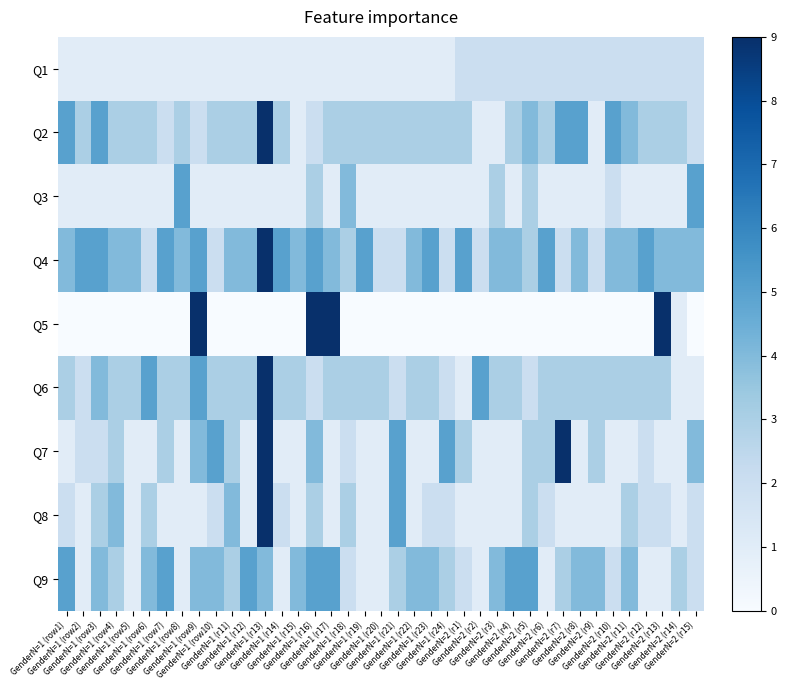

Reading right to left, list all the values displayed in this chart.

Q1: GenderN=2 (r15)=2	GenderN=2 (r14)=2	GenderN=2 (r13)=2	GenderN=2 (r12)=2	GenderN=2 (r11)=2	GenderN=2 (r10)=2	GenderN=2 (r9)=2	GenderN=2 (r8)=2	GenderN=2 (r7)=2	GenderN=2 (r6)=2	GenderN=2 (r5)=2	GenderN=2 (r4)=2	GenderN=2 (r3)=2	GenderN=2 (r2)=2	GenderN=2 (r1)=2	GenderN=1 (r24)=1	GenderN=1 (r23)=1	GenderN=1 (r22)=1	GenderN=1 (r21)=1	GenderN=1 (r20)=1	GenderN=1 (r19)=1	GenderN=1 (r18)=1	GenderN=1 (r17)=1	GenderN=1 (r16)=1	GenderN=1 (r15)=1	GenderN=1 (r14)=1	GenderN=1 (r13)=1	GenderN=1 (r12)=1	GenderN=1 (r11)=1	GenderN=1 (row10)=1	GenderN=1 (row9)=1	GenderN=1 (row8)=1	GenderN=1 (row7)=1	GenderN=1 (row6)=1	GenderN=1 (row5)=1	GenderN=1 (row4)=1	GenderN=1 (row3)=1	GenderN=1 (row2)=1	GenderN=1 (row1)=1
Q2: GenderN=2 (r15)=2	GenderN=2 (r14)=3	GenderN=2 (r13)=3	GenderN=2 (r12)=3	GenderN=2 (r11)=4	GenderN=2 (r10)=5	GenderN=2 (r9)=1	GenderN=2 (r8)=5	GenderN=2 (r7)=5	GenderN=2 (r6)=3	GenderN=2 (r5)=4	GenderN=2 (r4)=3	GenderN=2 (r3)=1	GenderN=2 (r2)=1	GenderN=2 (r1)=3	GenderN=1 (r24)=3	GenderN=1 (r23)=3	GenderN=1 (r22)=3	GenderN=1 (r21)=3	GenderN=1 (r20)=3	GenderN=1 (r19)=3	GenderN=1 (r18)=3	GenderN=1 (r17)=3	GenderN=1 (r16)=2	GenderN=1 (r15)=1	GenderN=1 (r14)=3	GenderN=1 (r13)=9	GenderN=1 (r12)=3	GenderN=1 (r11)=3	GenderN=1 (row10)=3	GenderN=1 (row9)=2	GenderN=1 (row8)=3	GenderN=1 (row7)=2	GenderN=1 (row6)=3	GenderN=1 (row5)=3	GenderN=1 (row4)=3	GenderN=1 (row3)=5	GenderN=1 (row2)=3	GenderN=1 (row1)=5
Q3: GenderN=2 (r15)=5	GenderN=2 (r14)=1	GenderN=2 (r13)=1	GenderN=2 (r12)=1	GenderN=2 (r11)=1	GenderN=2 (r10)=2	GenderN=2 (r9)=1	GenderN=2 (r8)=1	GenderN=2 (r7)=1	GenderN=2 (r6)=1	GenderN=2 (r5)=3	GenderN=2 (r4)=1	GenderN=2 (r3)=3	GenderN=2 (r2)=1	GenderN=2 (r1)=1	GenderN=1 (r24)=1	GenderN=1 (r23)=1	GenderN=1 (r22)=1	GenderN=1 (r21)=1	GenderN=1 (r20)=1	GenderN=1 (r19)=1	GenderN=1 (r18)=4	GenderN=1 (r17)=1	GenderN=1 (r16)=3	GenderN=1 (r15)=1	GenderN=1 (r14)=1	GenderN=1 (r13)=1	GenderN=1 (r12)=1	GenderN=1 (r11)=1	GenderN=1 (row10)=1	GenderN=1 (row9)=1	GenderN=1 (row8)=5	GenderN=1 (row7)=1	GenderN=1 (row6)=1	GenderN=1 (row5)=1	GenderN=1 (row4)=1	GenderN=1 (row3)=1	GenderN=1 (row2)=1	GenderN=1 (row1)=1
Q4: GenderN=2 (r15)=4	GenderN=2 (r14)=4	GenderN=2 (r13)=4	GenderN=2 (r12)=5	GenderN=2 (r11)=4	GenderN=2 (r10)=4	GenderN=2 (r9)=2	GenderN=2 (r8)=4	GenderN=2 (r7)=2	GenderN=2 (r6)=5	GenderN=2 (r5)=3	GenderN=2 (r4)=4	GenderN=2 (r3)=4	GenderN=2 (r2)=2	GenderN=2 (r1)=5	GenderN=1 (r24)=2	GenderN=1 (r23)=5	GenderN=1 (r22)=4	GenderN=1 (r21)=2	GenderN=1 (r20)=2	GenderN=1 (r19)=5	GenderN=1 (r18)=3	GenderN=1 (r17)=4	GenderN=1 (r16)=5	GenderN=1 (r15)=4	GenderN=1 (r14)=5	GenderN=1 (r13)=9	GenderN=1 (r12)=4	GenderN=1 (r11)=4	GenderN=1 (row10)=2	GenderN=1 (row9)=5	GenderN=1 (row8)=4	GenderN=1 (row7)=5	GenderN=1 (row6)=2	GenderN=1 (row5)=4	GenderN=1 (row4)=4	GenderN=1 (row3)=5	GenderN=1 (row2)=5	GenderN=1 (row1)=4
Q5: GenderN=2 (r15)=0	GenderN=2 (r14)=1	GenderN=2 (r13)=9	GenderN=2 (r12)=0	GenderN=2 (r11)=0	GenderN=2 (r10)=0	GenderN=2 (r9)=0	GenderN=2 (r8)=0	GenderN=2 (r7)=0	GenderN=2 (r6)=0	GenderN=2 (r5)=0	GenderN=2 (r4)=0	GenderN=2 (r3)=0	GenderN=2 (r2)=0	GenderN=2 (r1)=0	GenderN=1 (r24)=0	GenderN=1 (r23)=0	GenderN=1 (r22)=0	GenderN=1 (r21)=0	GenderN=1 (r20)=0	GenderN=1 (r19)=0	GenderN=1 (r18)=0	GenderN=1 (r17)=9	GenderN=1 (r16)=9	GenderN=1 (r15)=0	GenderN=1 (r14)=0	GenderN=1 (r13)=0	GenderN=1 (r12)=0	GenderN=1 (r11)=0	GenderN=1 (row10)=0	GenderN=1 (row9)=9	GenderN=1 (row8)=0	GenderN=1 (row7)=0	GenderN=1 (row6)=0	GenderN=1 (row5)=0	GenderN=1 (row4)=0	GenderN=1 (row3)=0	GenderN=1 (row2)=0	GenderN=1 (row1)=0
Q6: GenderN=2 (r15)=1	GenderN=2 (r14)=1	GenderN=2 (r13)=3	GenderN=2 (r12)=3	GenderN=2 (r11)=3	GenderN=2 (r10)=3	GenderN=2 (r9)=3	GenderN=2 (r8)=3	GenderN=2 (r7)=3	GenderN=2 (r6)=3	GenderN=2 (r5)=2	GenderN=2 (r4)=3	GenderN=2 (r3)=3	GenderN=2 (r2)=5	GenderN=2 (r1)=1	GenderN=1 (r24)=2	GenderN=1 (r23)=3	GenderN=1 (r22)=3	GenderN=1 (r21)=2	GenderN=1 (r20)=3	GenderN=1 (r19)=3	GenderN=1 (r18)=3	GenderN=1 (r17)=3	GenderN=1 (r16)=2	GenderN=1 (r15)=3	GenderN=1 (r14)=3	GenderN=1 (r13)=9	GenderN=1 (r12)=3	GenderN=1 (r11)=3	GenderN=1 (row10)=3	GenderN=1 (row9)=5	GenderN=1 (row8)=3	GenderN=1 (row7)=3	GenderN=1 (row6)=5	GenderN=1 (row5)=3	GenderN=1 (row4)=3	GenderN=1 (row3)=4	GenderN=1 (row2)=2	GenderN=1 (row1)=3
Q7: GenderN=2 (r15)=4	GenderN=2 (r14)=1	GenderN=2 (r13)=1	GenderN=2 (r12)=2	GenderN=2 (r11)=1	GenderN=2 (r10)=1	GenderN=2 (r9)=3	GenderN=2 (r8)=1	GenderN=2 (r7)=9	GenderN=2 (r6)=3	GenderN=2 (r5)=3	GenderN=2 (r4)=1	GenderN=2 (r3)=1	GenderN=2 (r2)=1	GenderN=2 (r1)=3	GenderN=1 (r24)=5	GenderN=1 (r23)=1	GenderN=1 (r22)=1	GenderN=1 (r21)=5	GenderN=1 (r20)=1	GenderN=1 (r19)=1	GenderN=1 (r18)=2	GenderN=1 (r17)=1	GenderN=1 (r16)=4	GenderN=1 (r15)=1	GenderN=1 (r14)=1	GenderN=1 (r13)=9	GenderN=1 (r12)=1	GenderN=1 (r11)=3	GenderN=1 (row10)=5	GenderN=1 (row9)=4	GenderN=1 (row8)=1	GenderN=1 (row7)=3	GenderN=1 (row6)=1	GenderN=1 (row5)=1	GenderN=1 (row4)=3	GenderN=1 (row3)=2	GenderN=1 (row2)=2	GenderN=1 (row1)=1
Q8: GenderN=2 (r15)=2	GenderN=2 (r14)=1	GenderN=2 (r13)=2	GenderN=2 (r12)=2	GenderN=2 (r11)=3	GenderN=2 (r10)=1	GenderN=2 (r9)=1	GenderN=2 (r8)=1	GenderN=2 (r7)=1	GenderN=2 (r6)=2	GenderN=2 (r5)=3	GenderN=2 (r4)=1	GenderN=2 (r3)=1	GenderN=2 (r2)=1	GenderN=2 (r1)=1	GenderN=1 (r24)=2	GenderN=1 (r23)=2	GenderN=1 (r22)=1	GenderN=1 (r21)=5	GenderN=1 (r20)=1	GenderN=1 (r19)=1	GenderN=1 (r18)=3	GenderN=1 (r17)=1	GenderN=1 (r16)=3	GenderN=1 (r15)=1	GenderN=1 (r14)=2	GenderN=1 (r13)=9	GenderN=1 (r12)=1	GenderN=1 (r11)=4	GenderN=1 (row10)=2	GenderN=1 (row9)=1	GenderN=1 (row8)=1	GenderN=1 (row7)=1	GenderN=1 (row6)=3	GenderN=1 (row5)=1	GenderN=1 (row4)=4	GenderN=1 (row3)=3	GenderN=1 (row2)=1	GenderN=1 (row1)=2
Q9: GenderN=2 (r15)=2	GenderN=2 (r14)=3	GenderN=2 (r13)=1	GenderN=2 (r12)=1	GenderN=2 (r11)=4	GenderN=2 (r10)=2	GenderN=2 (r9)=4	GenderN=2 (r8)=4	GenderN=2 (r7)=3	GenderN=2 (r6)=1	GenderN=2 (r5)=5	GenderN=2 (r4)=5	GenderN=2 (r3)=4	GenderN=2 (r2)=1	GenderN=2 (r1)=2	GenderN=1 (r24)=3	GenderN=1 (r23)=4	GenderN=1 (r22)=4	GenderN=1 (r21)=3	GenderN=1 (r20)=1	GenderN=1 (r19)=1	GenderN=1 (r18)=2	GenderN=1 (r17)=5	GenderN=1 (r16)=5	GenderN=1 (r15)=4	GenderN=1 (r14)=1	GenderN=1 (r13)=4	GenderN=1 (r12)=5	GenderN=1 (r11)=3	GenderN=1 (row10)=4	GenderN=1 (row9)=4	GenderN=1 (row8)=1	GenderN=1 (row7)=5	GenderN=1 (row6)=4	GenderN=1 (row5)=1	GenderN=1 (row4)=3	GenderN=1 (row3)=4	GenderN=1 (row2)=1	GenderN=1 (row1)=5